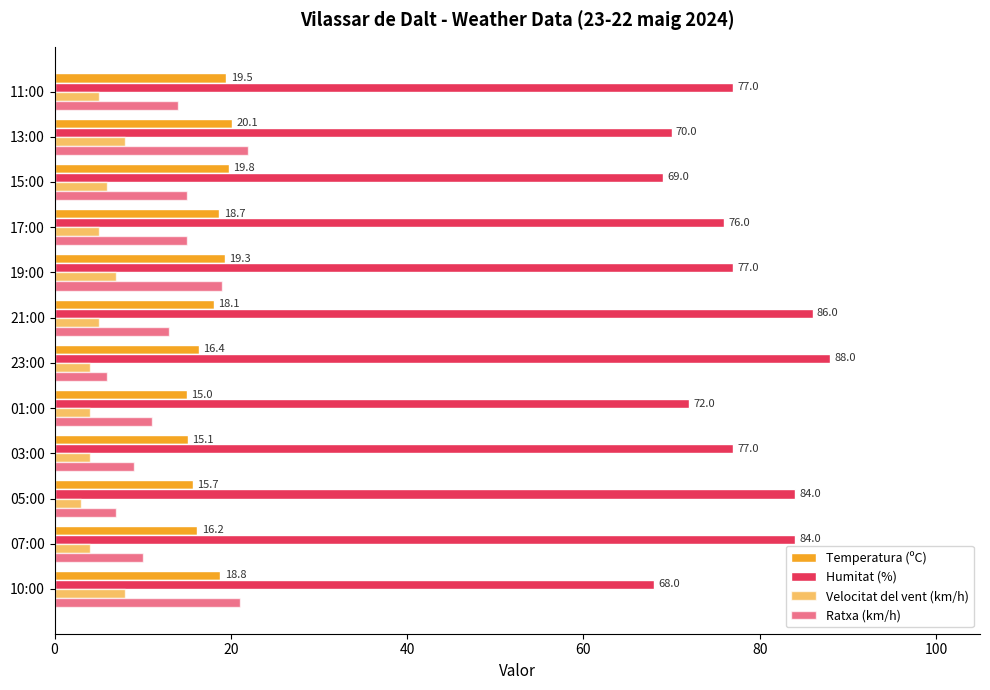

How many data points in Humitat (%) are less than 77?

5